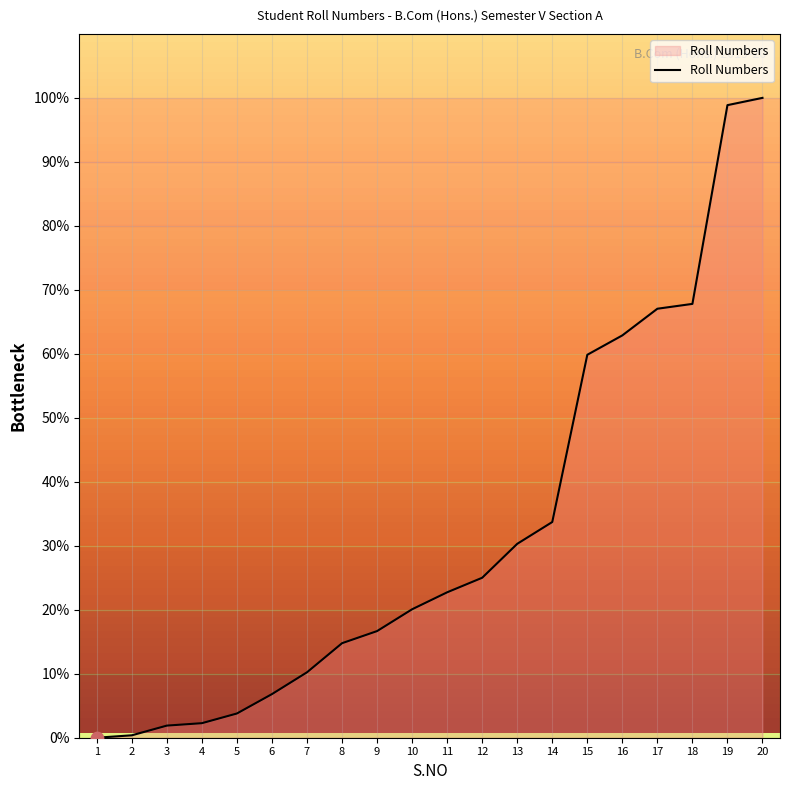

Approximately how many times larger is the value at 3 compared to 7?

0.2